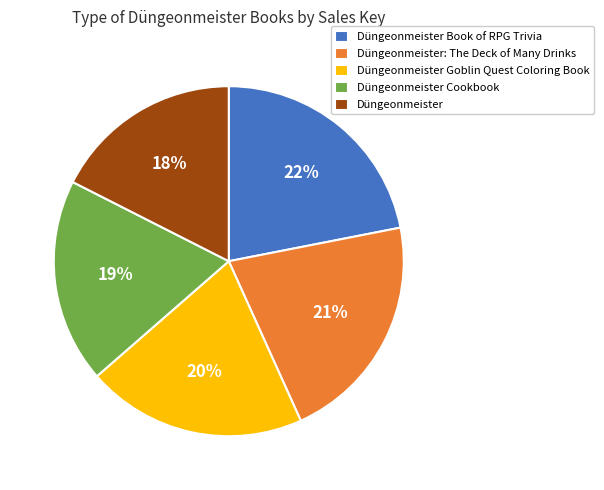

Which has a higher value, Düngeonmeister or Düngeonmeister Book of RPG Trivia?

Düngeonmeister Book of RPG Trivia